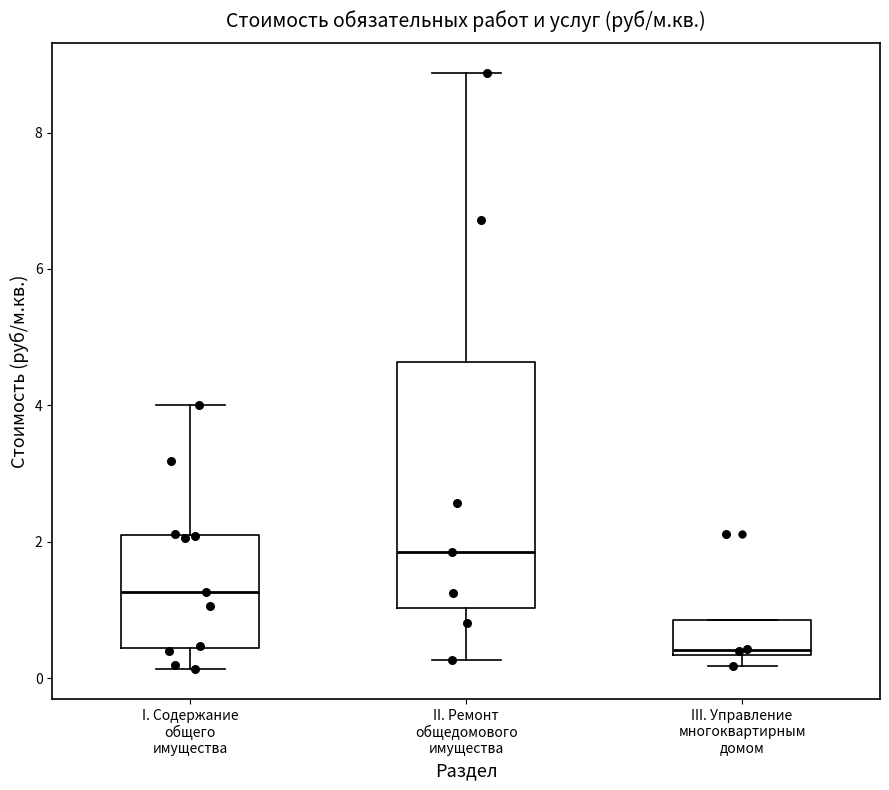

Reading left to right, transcribe this box plot: for each box, give where its median line is, the range the box spans, and where its two whiskers end, as read against the y-axis. The values are not printed on the chart, so give them approximately, as read against the axis.

I. Содержание общего имущества: median 1.2, box 0.4 to 2.0, whiskers 0.2 to 4.0
II. Ремонт общедомового имущества: median 1.8, box 1.0 to 4.6, whiskers 0.2 to 8.8
III. Управление многоквартирным домом: median 0.4 (just above the box's lower edge), box 0.4 to 0.8, whiskers 0.2 to 0.8